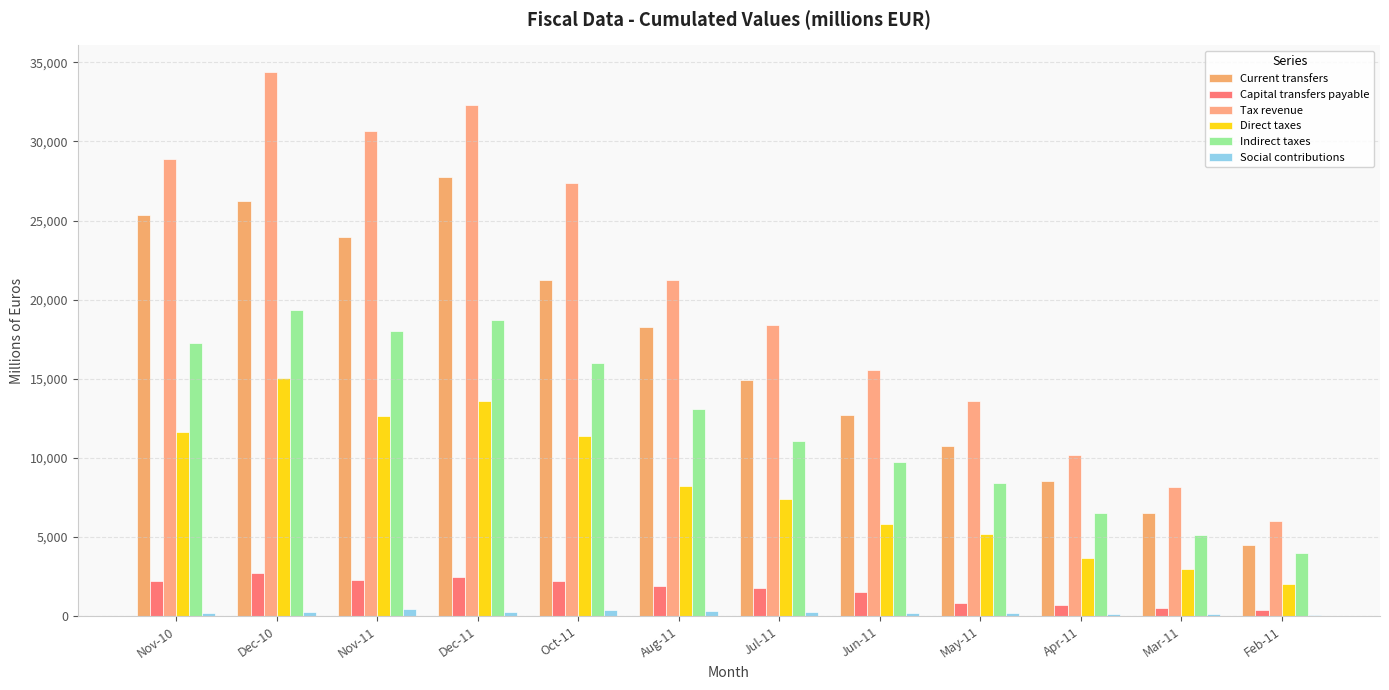

What is the difference between the maximum and minimum values in the Tax revenue series?

28367.8